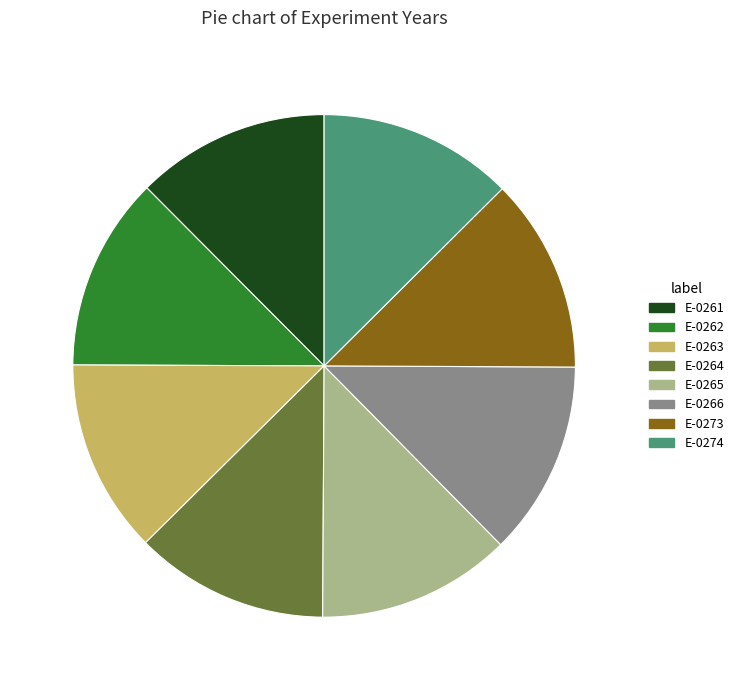

Is the sum of E-0264 and E-0265 greater than half?

No